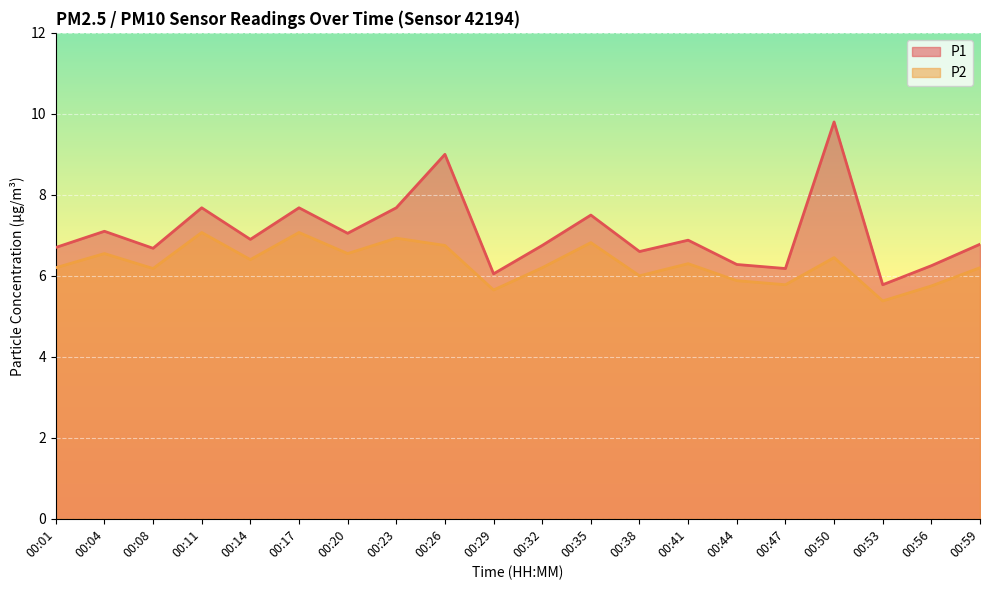

What is the sum of all P2 values?

126.1